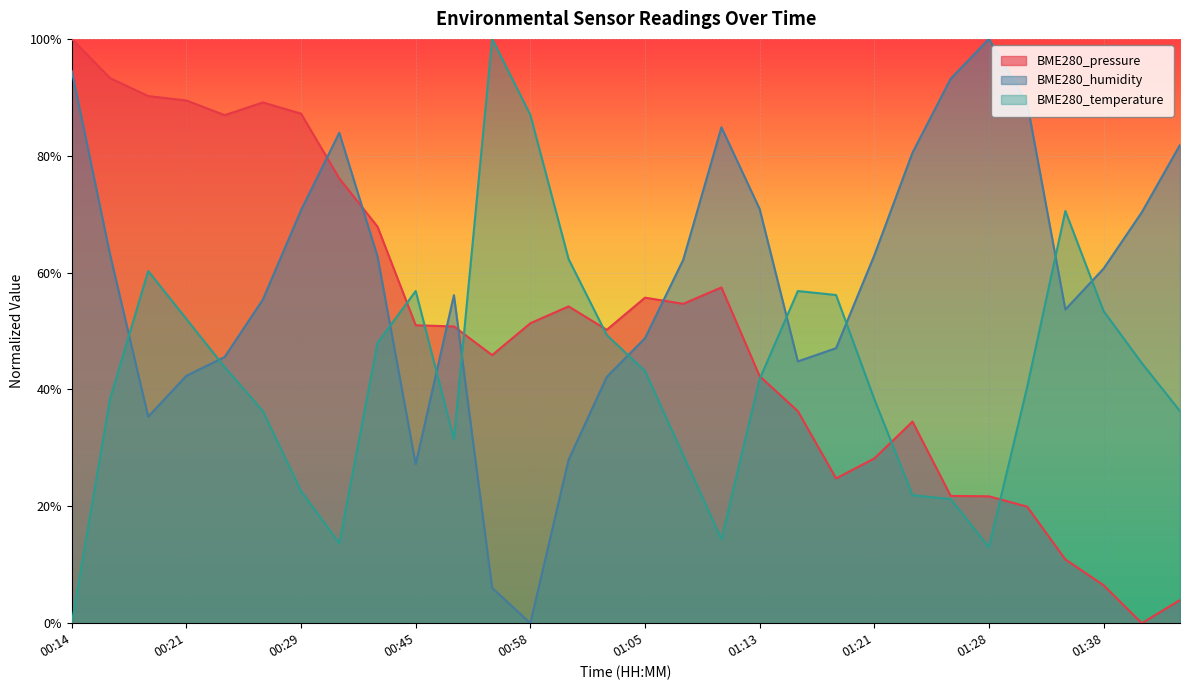

Which has a higher value, 00:14 or 01:03?

00:14